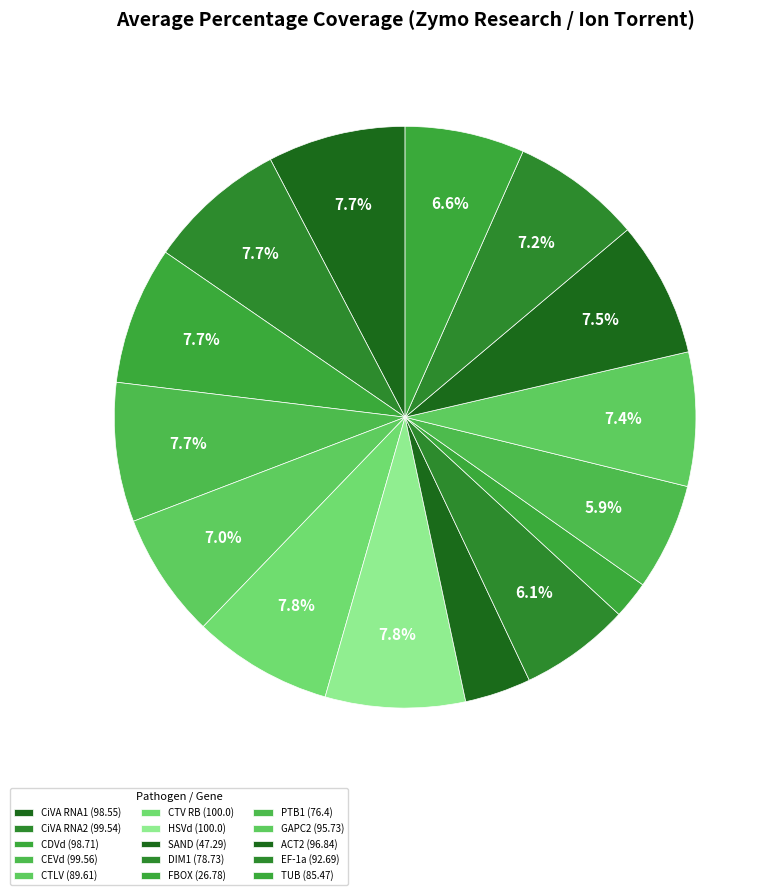

How many segments does this pie chart have?

15